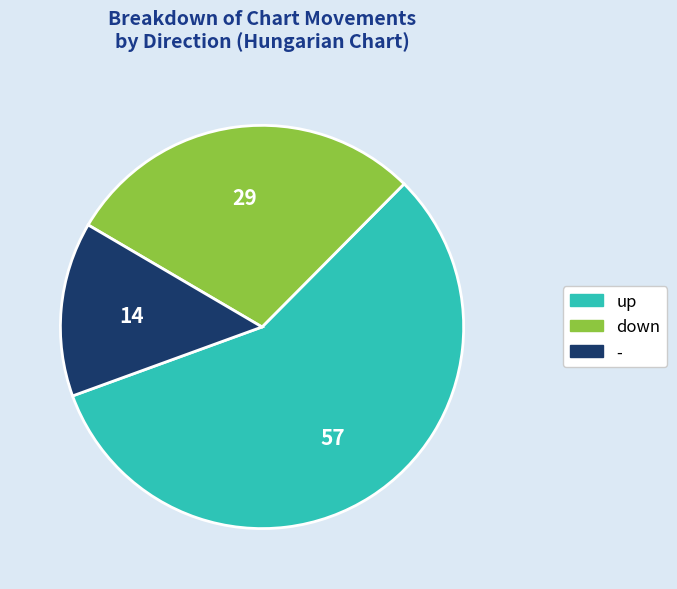

Which slice is the largest?

up